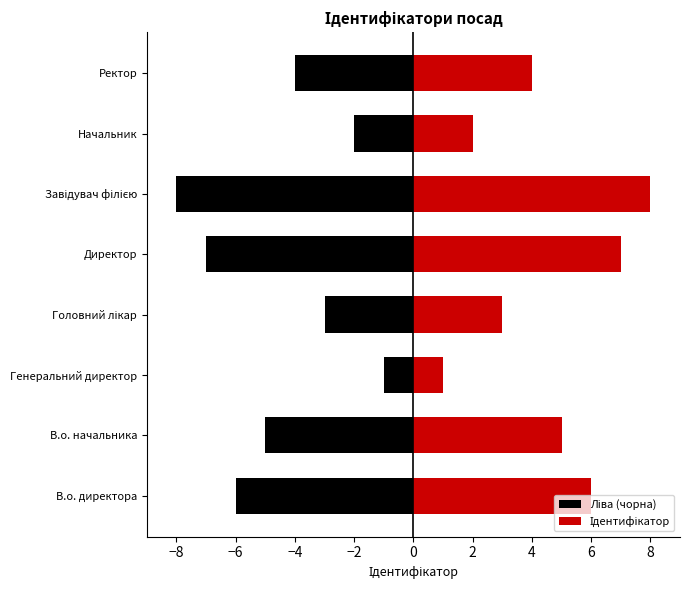

Are the bars grouped side by side (vs. stacked)?

Yes